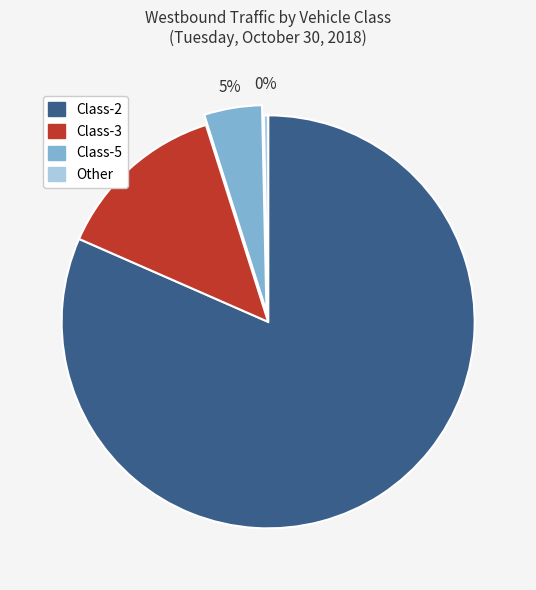

Is there any slice that represents more than half of the pie?

Yes